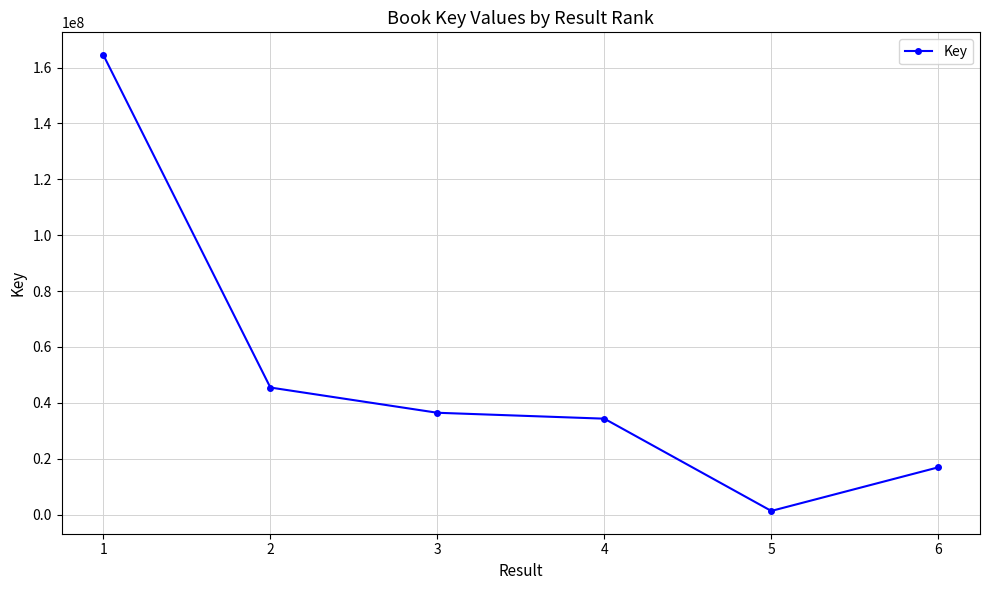

Which has a higher value, 3 or 6?

3